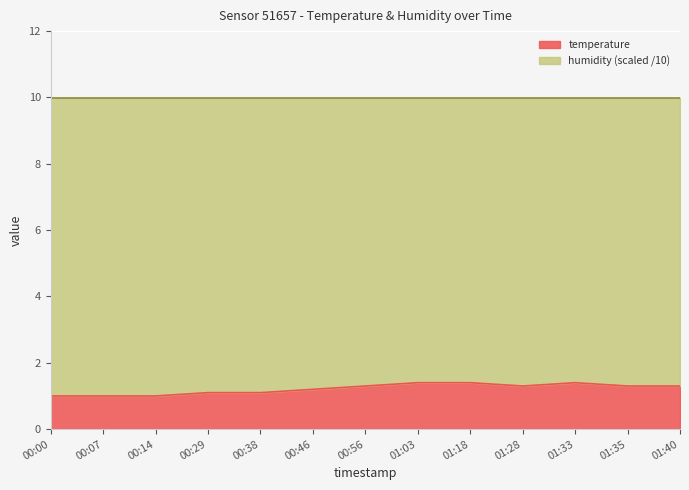

What is the difference between the maximum and second lowest values?

0.4